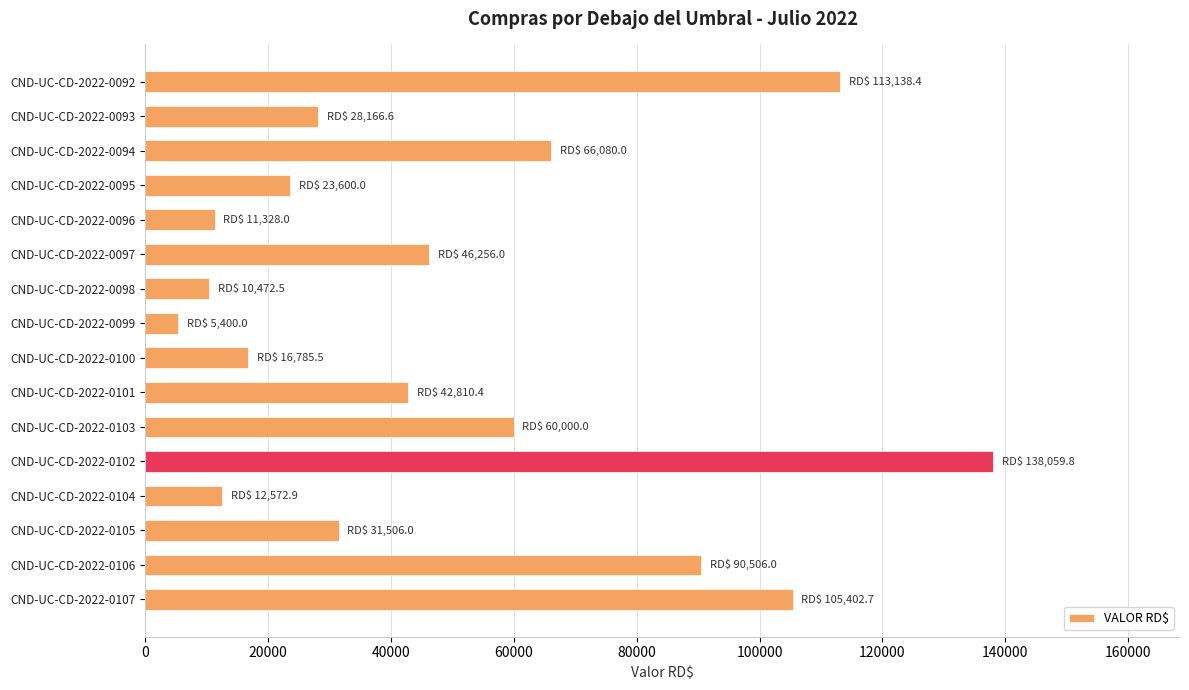

Does the chart contain stacked bars?

No